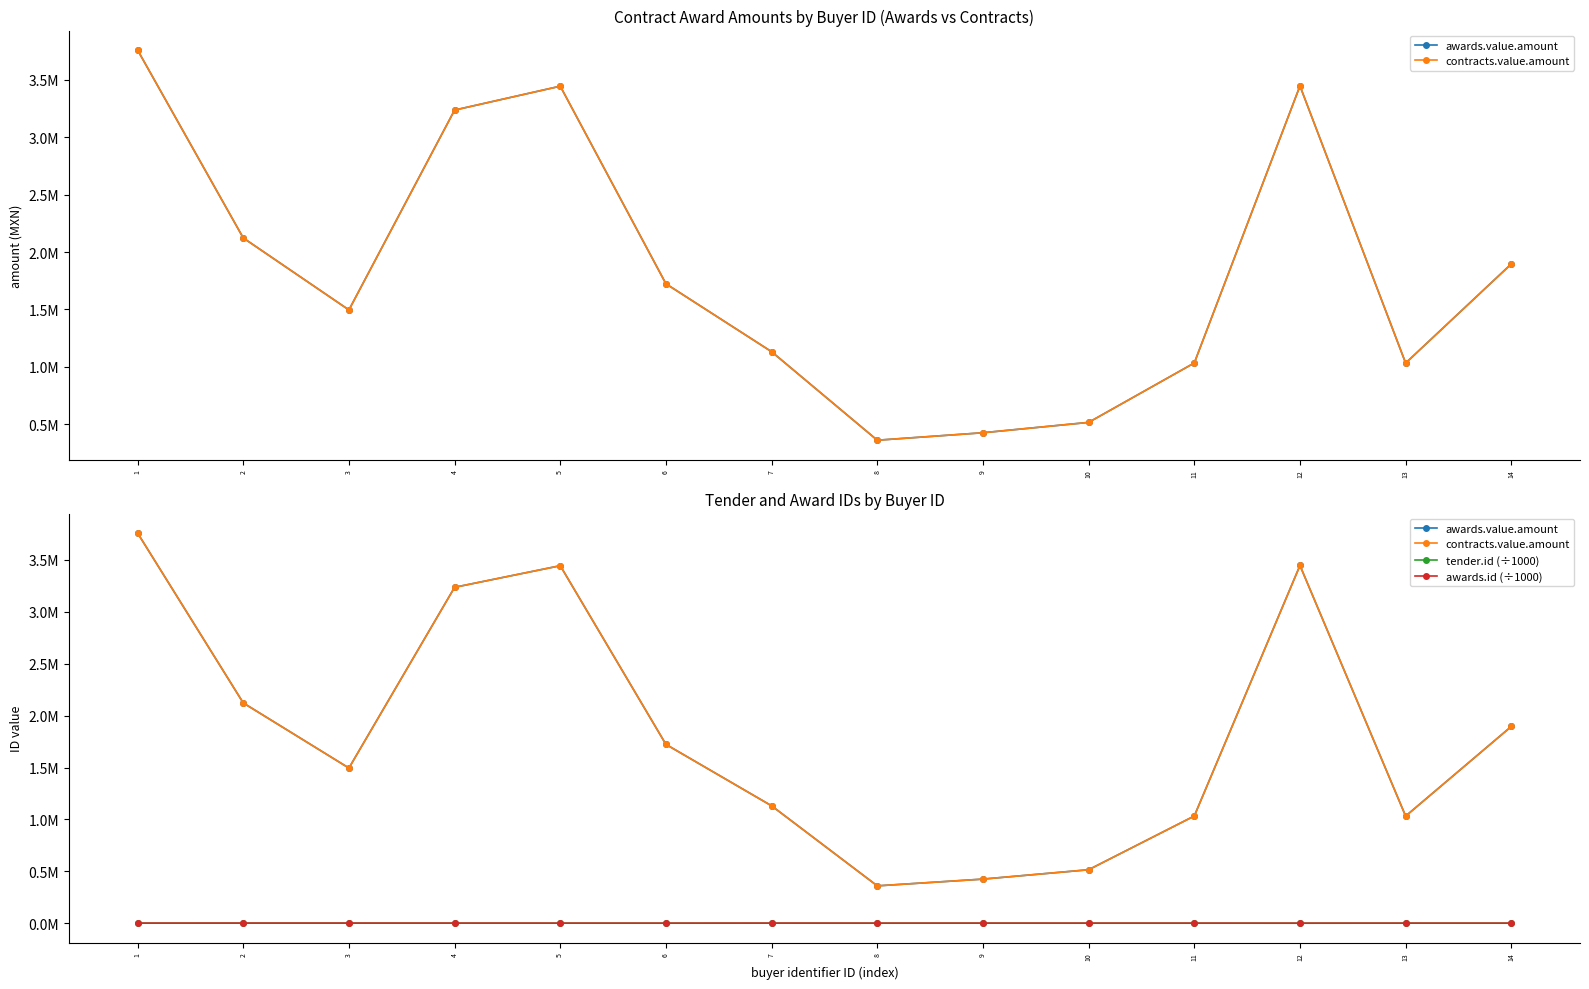

Which has a higher value, 7 or 11?

7